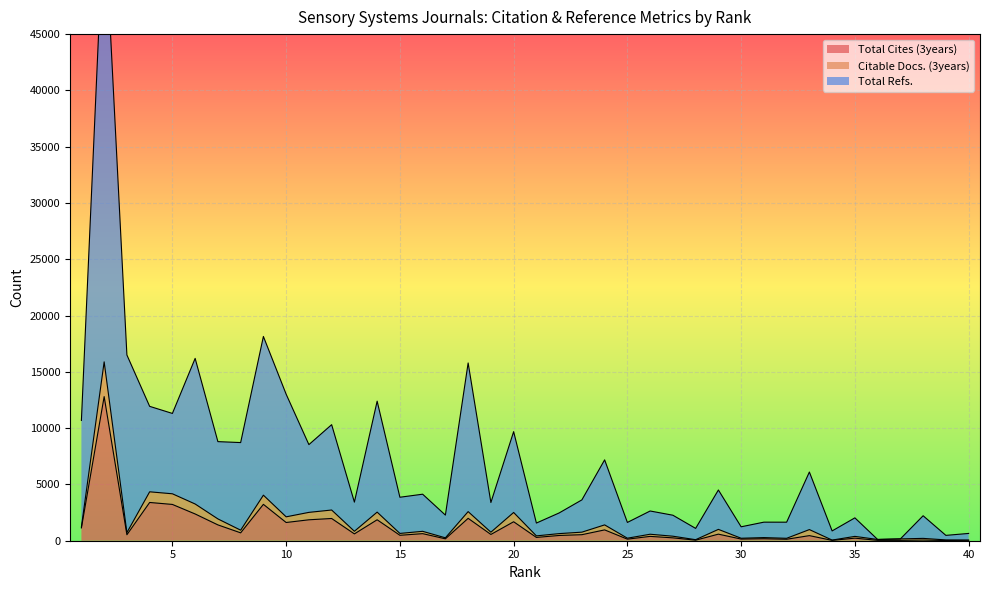

Between 5 and 13, which series saw the biggest shift?

Total Refs.